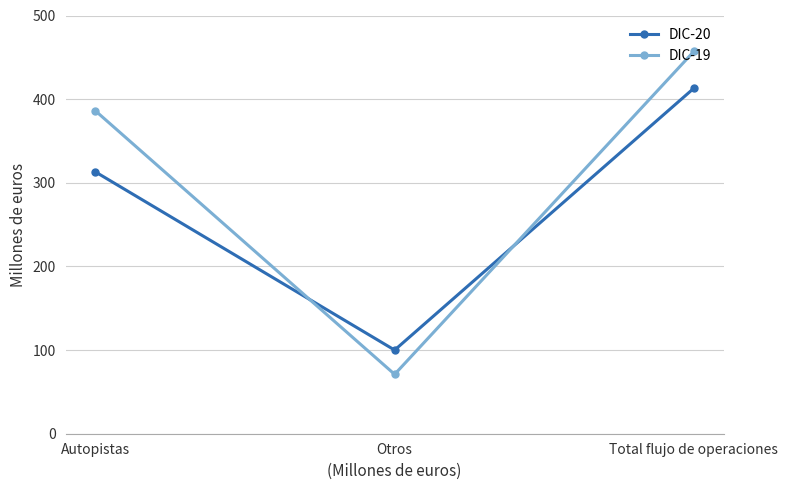

What is the difference between the DIC-20 values at Otros and Autopistas?

213